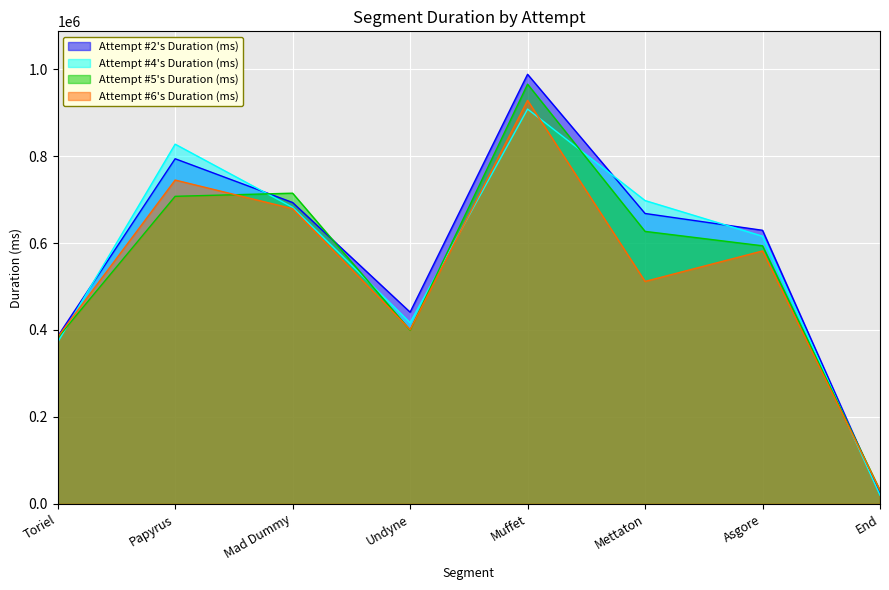

At which label does Attempt #6's Duration (ms) reach its peak?

Muffet